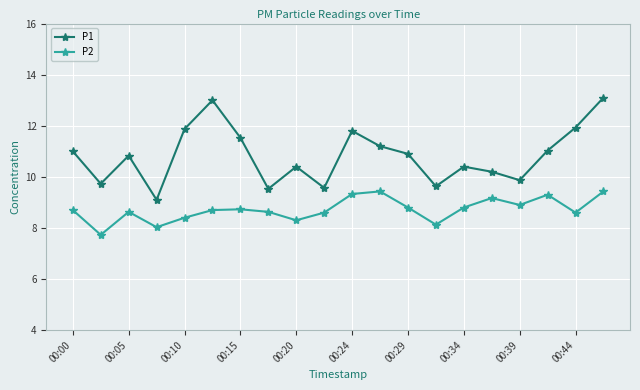

Which series has the widest spread of values?

P1